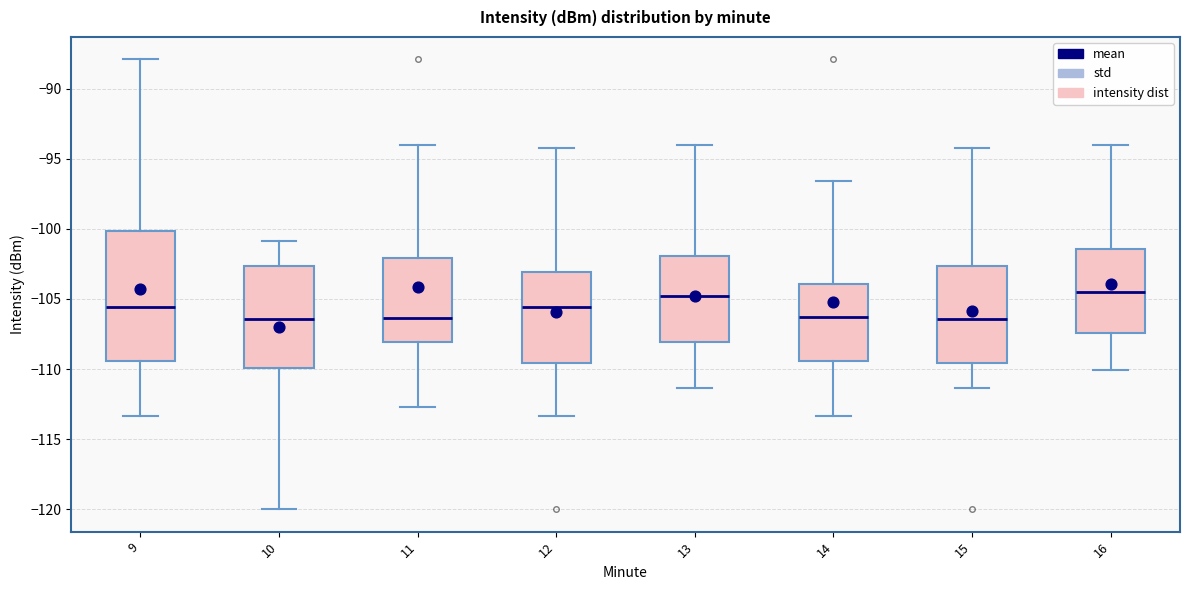

Where is the lower edge of the box at x = 9 on the y-axis? The values are not printed on the chart, so give them approximately, as read against the axis.

-109.5